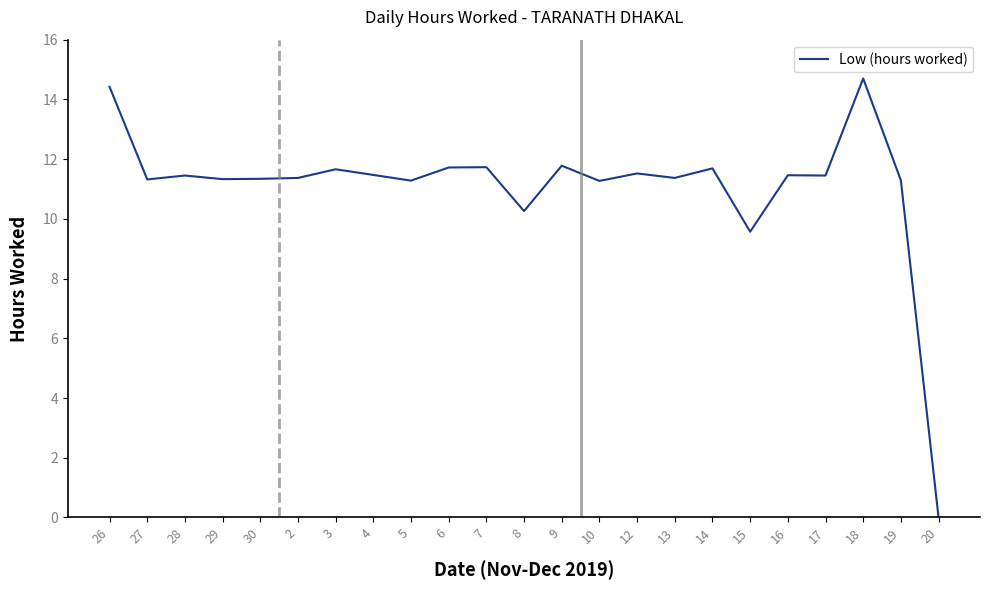

Where does the data first go above 11?

26